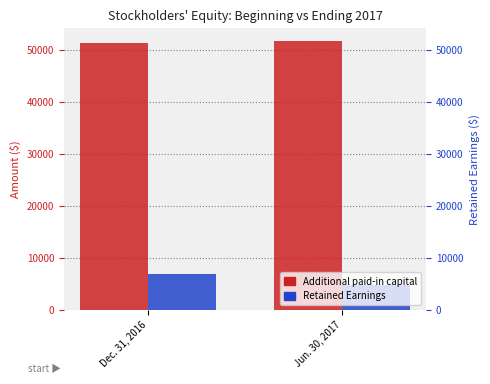

Reading left to right, extract all data points from this chart.

Additional paid-in capital: Dec. 31, 2016=51271	Jun. 30, 2017=51540
Retained Earnings: Dec. 31, 2016=6860	Jun. 30, 2017=4733